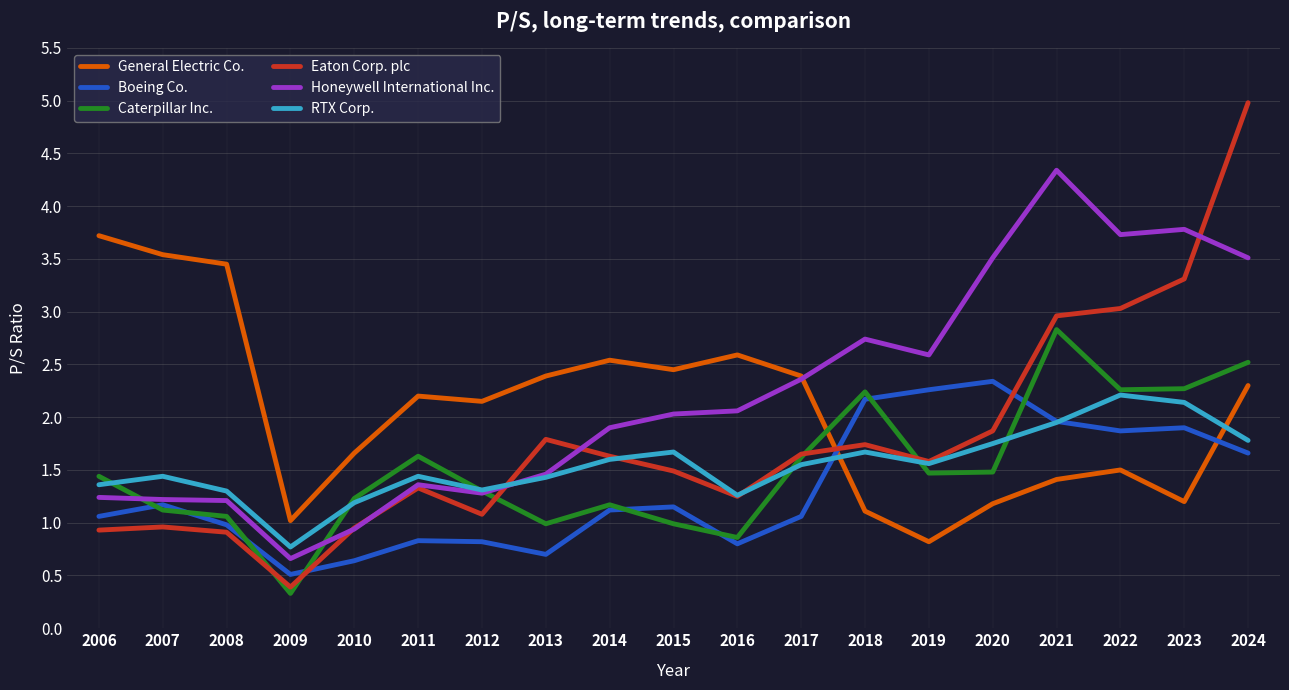

True or false: Eaton Corp. plc and Boeing Co. intersect in this chart.

True